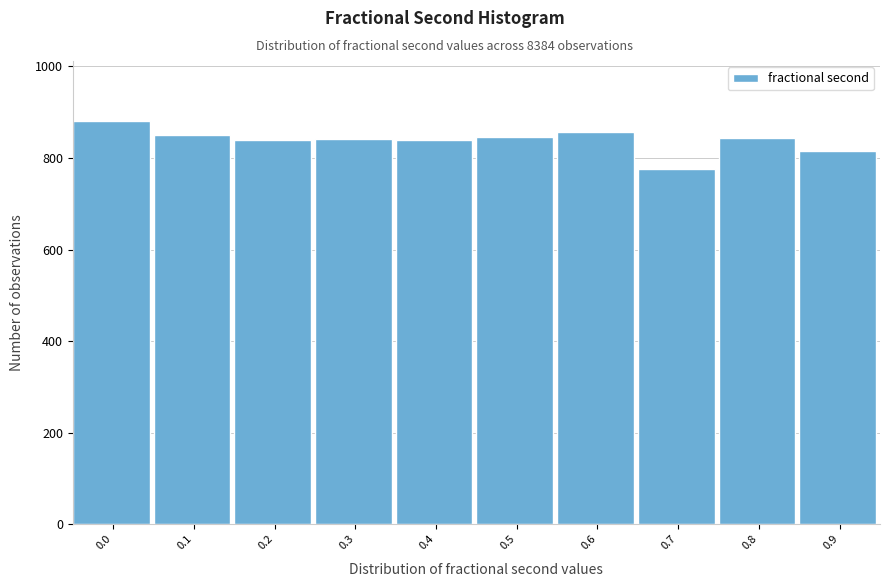

Read the value at 0.9.

815